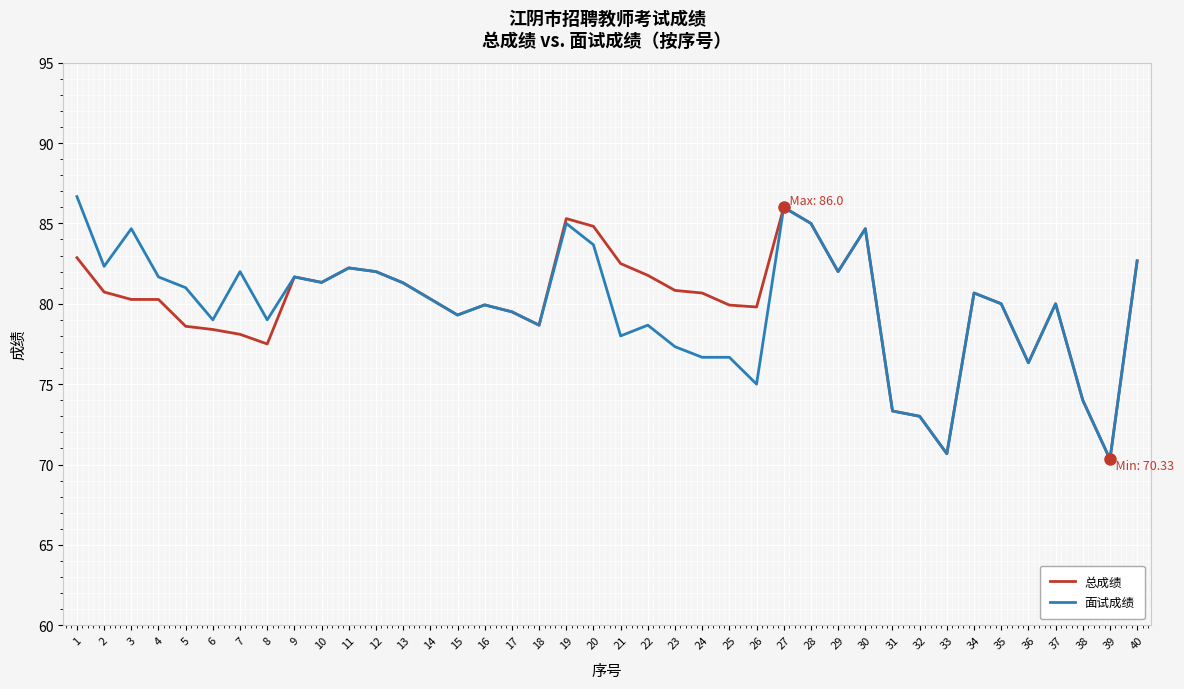

At how many categories does at least one series exceed 71?

38